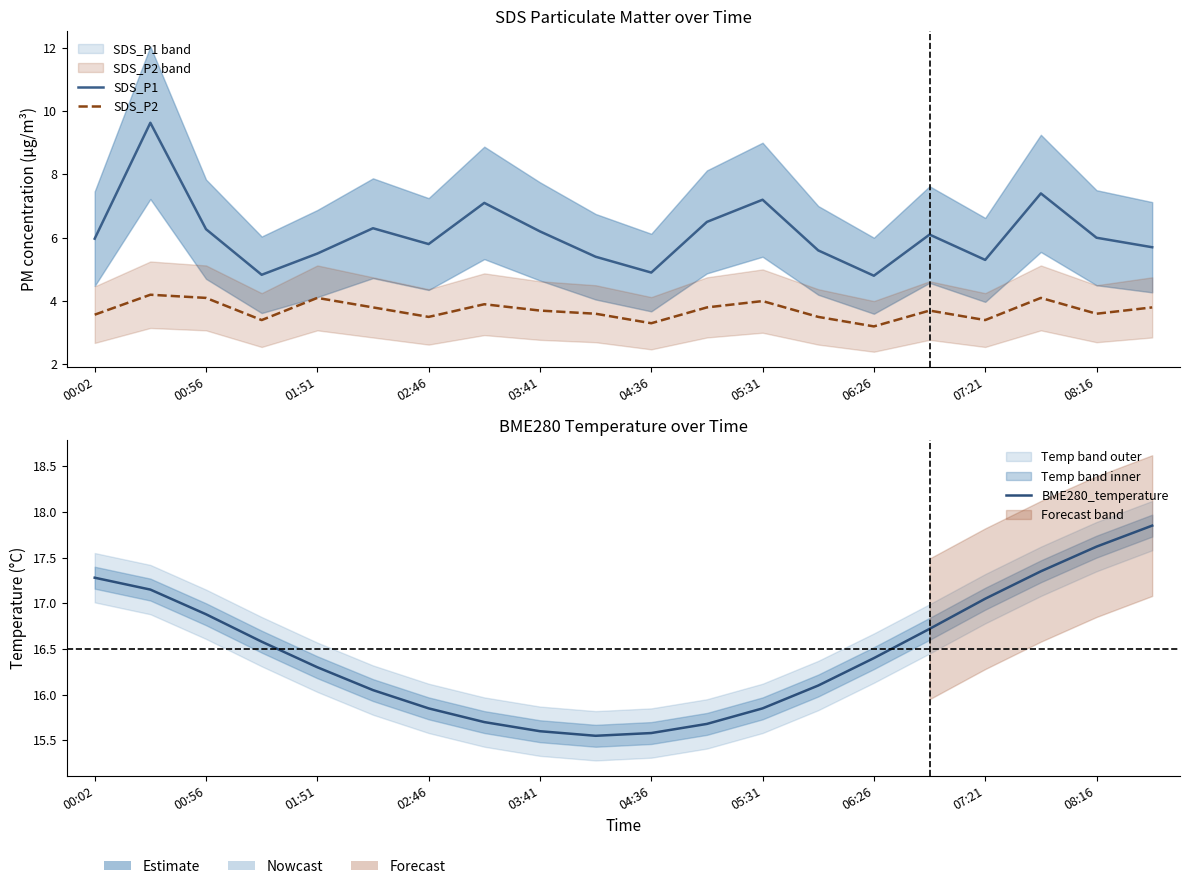

Rank the series by their average value, from highest to lowest.

BME280_temperature, SDS_P1, SDS_P2